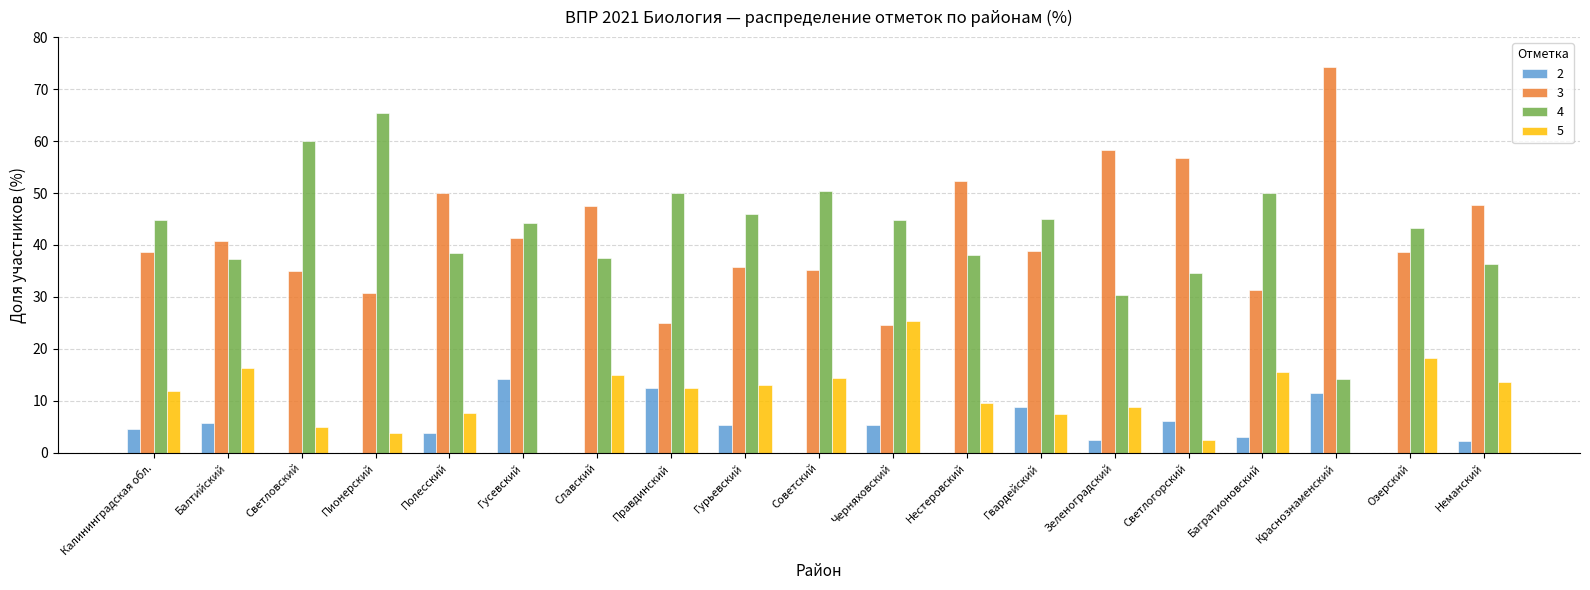

What is the sum of the 3 values at Черняховский and Краснознаменский?

98.9